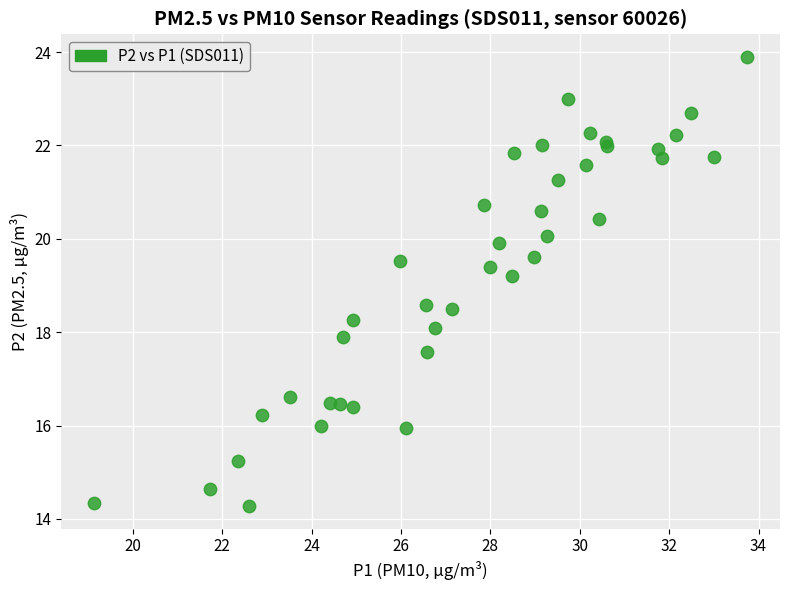

What Y value in the scatter plot is closest to 19?

19.2